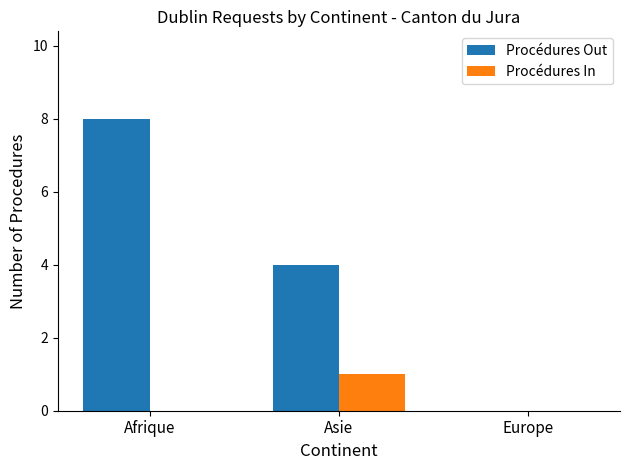

How many Procédures Out values are between 0 and 8?

3